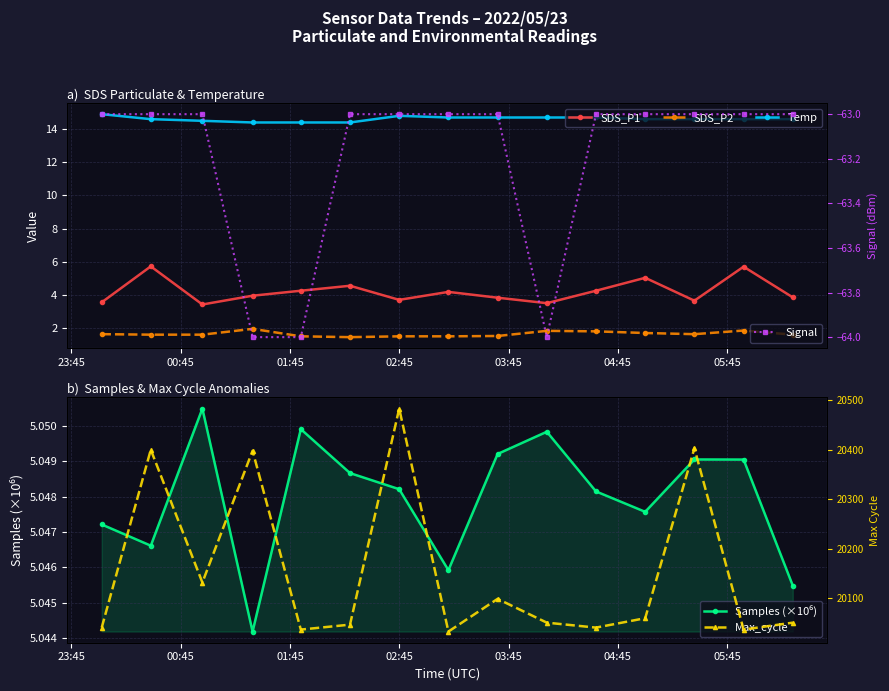

True or false: SDS_P2 and Max_cycle cross at least once.

False